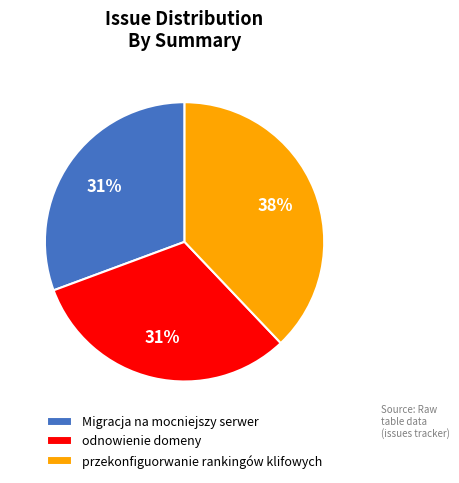

What percentage is the Migracja na mocniejszy serwer slice, to the nearest percent?

31%